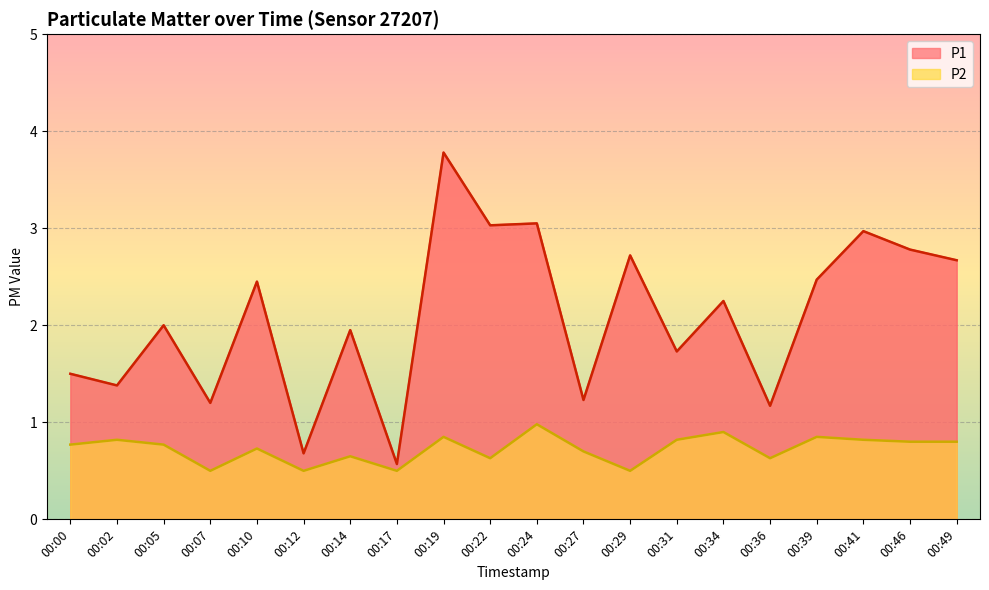

True or false: P1 and P2 cross at least once.

False